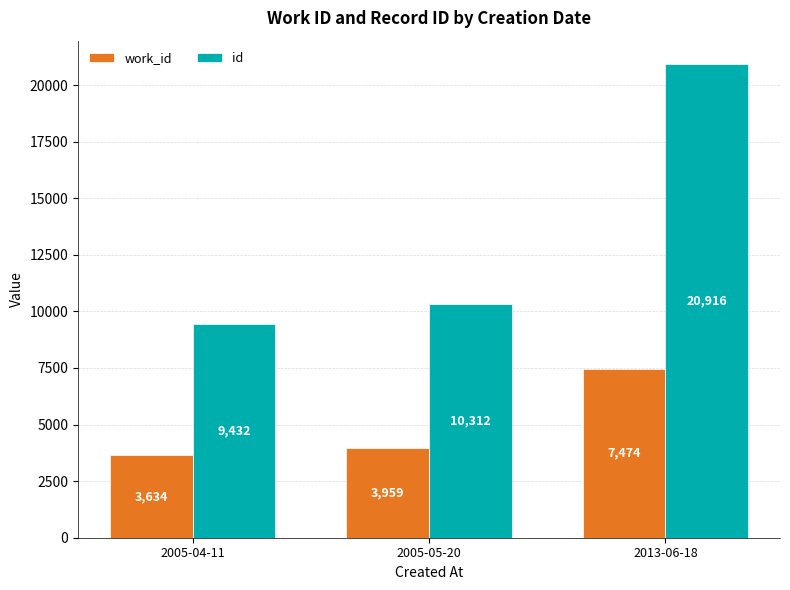

What is the value of the work_id bar at the 1st from the left?

3634